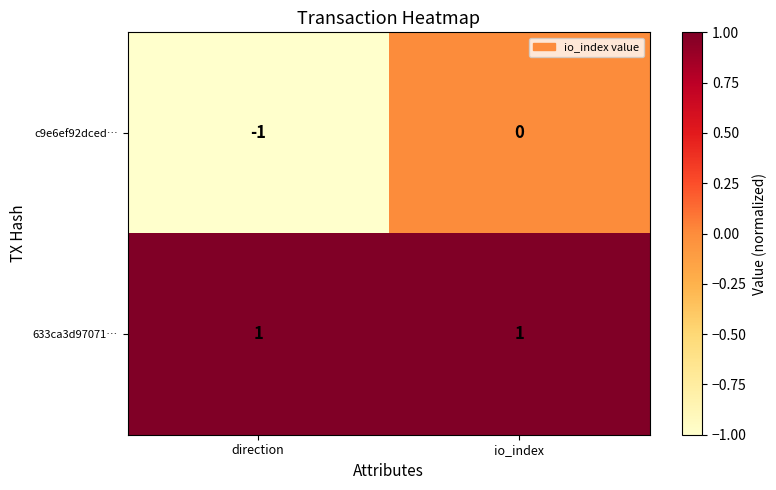

Which series has the largest range (max minus min)?

c9e6ef92dced…